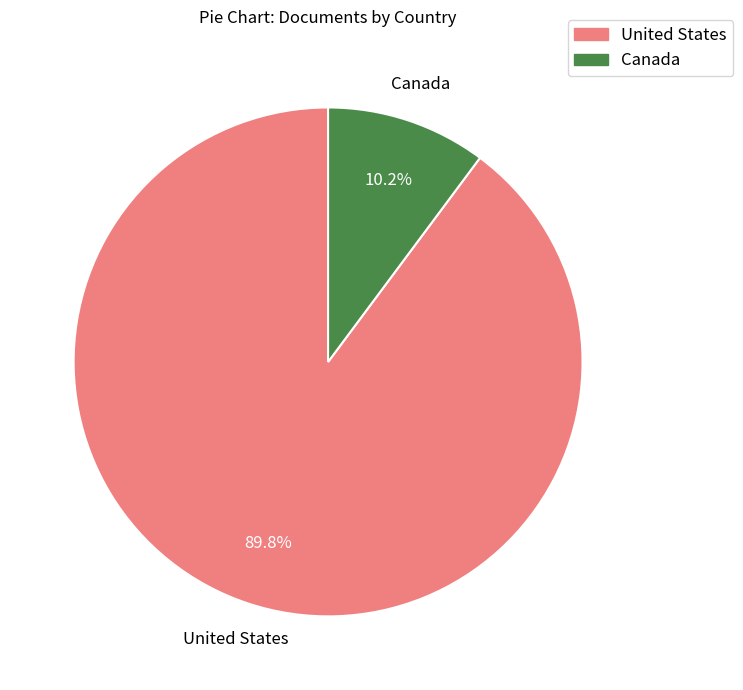

To the nearest percent, what percentage of the pie is United States?

90%